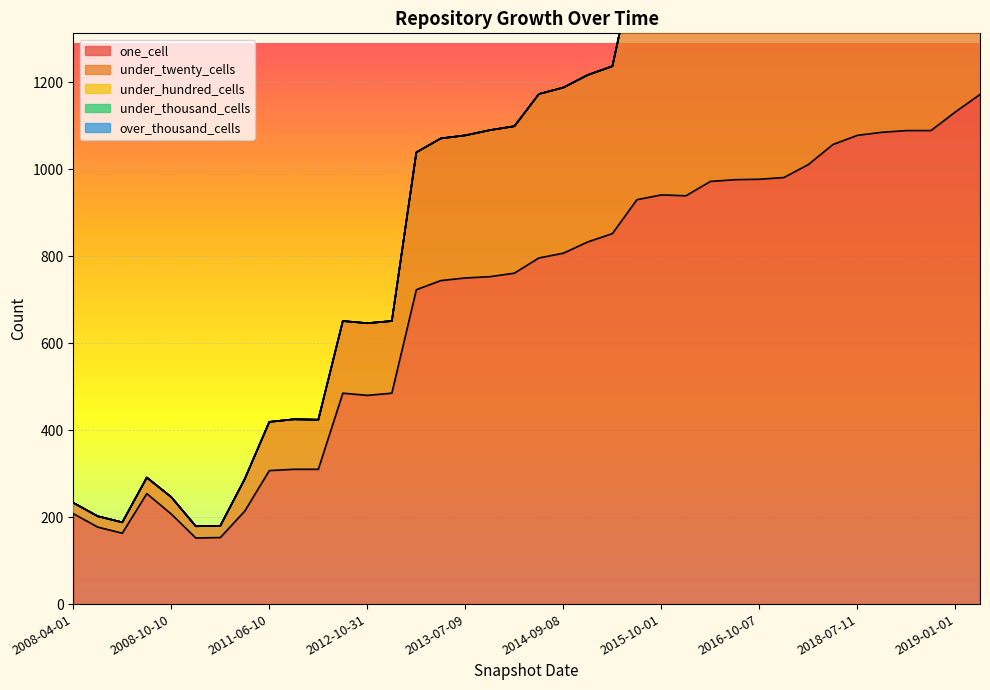

True or false: one_cell and over_thousand_cells intersect in this chart.

False